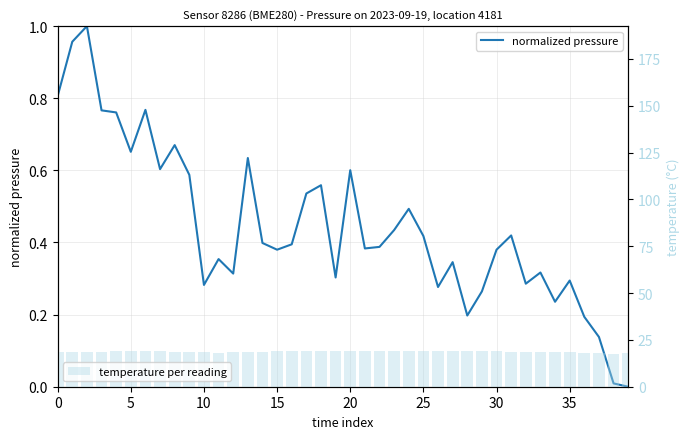

Which has a higher value, 5 or 18?

5